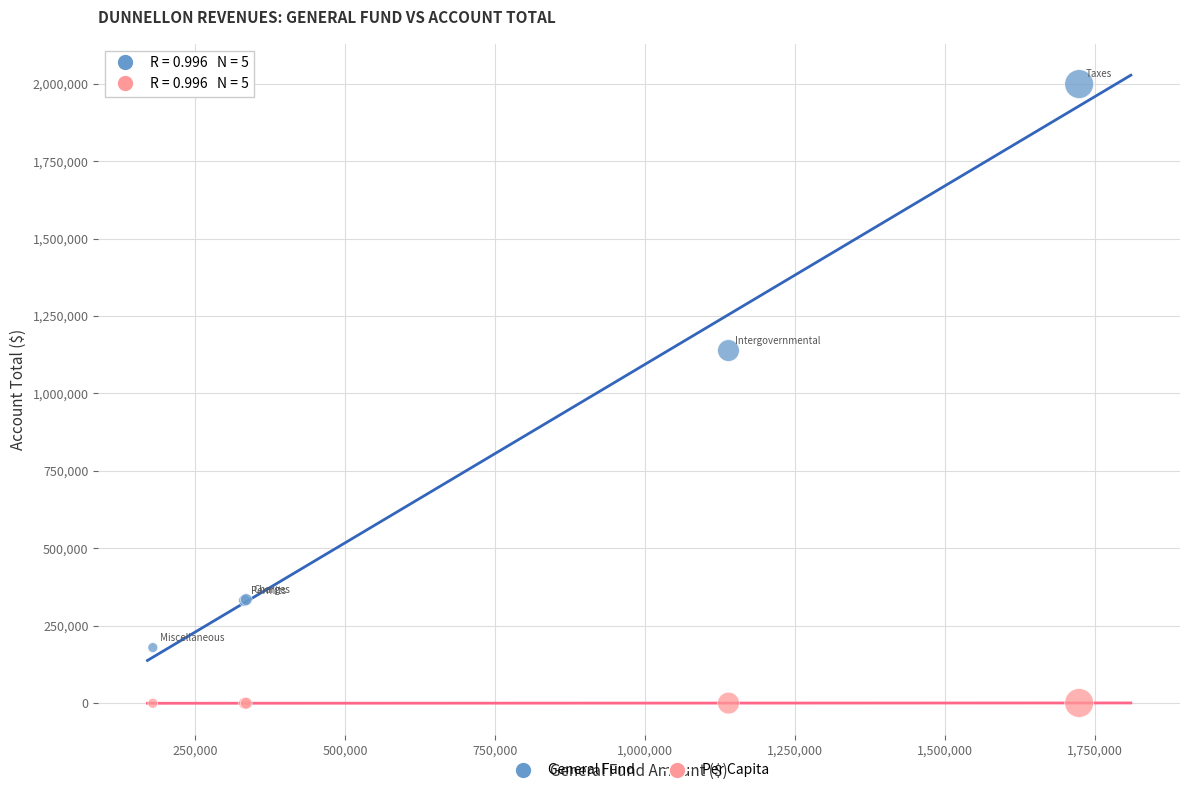

Across all series, what Y value is closest to 999434?

1138613.0